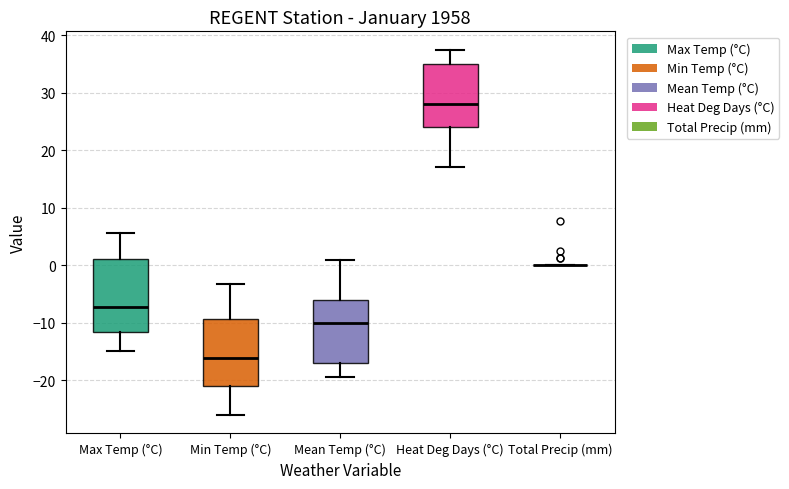

Which box is the tallest, from its lower edge to its upper edge?

Max Temp (°C)